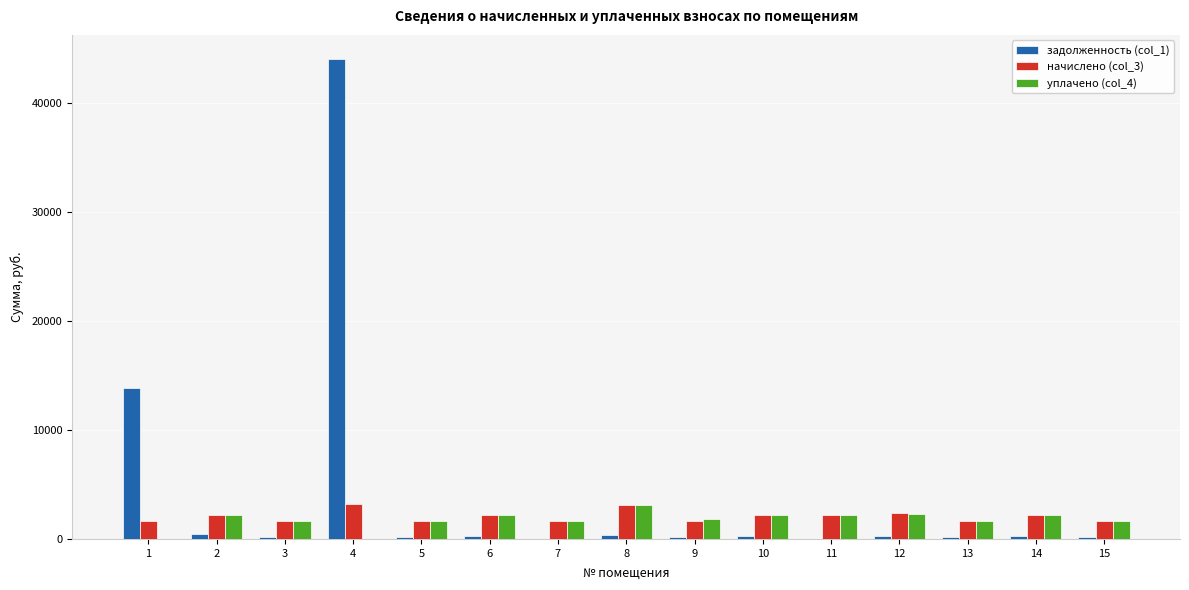

How many groups of bars are there?

15